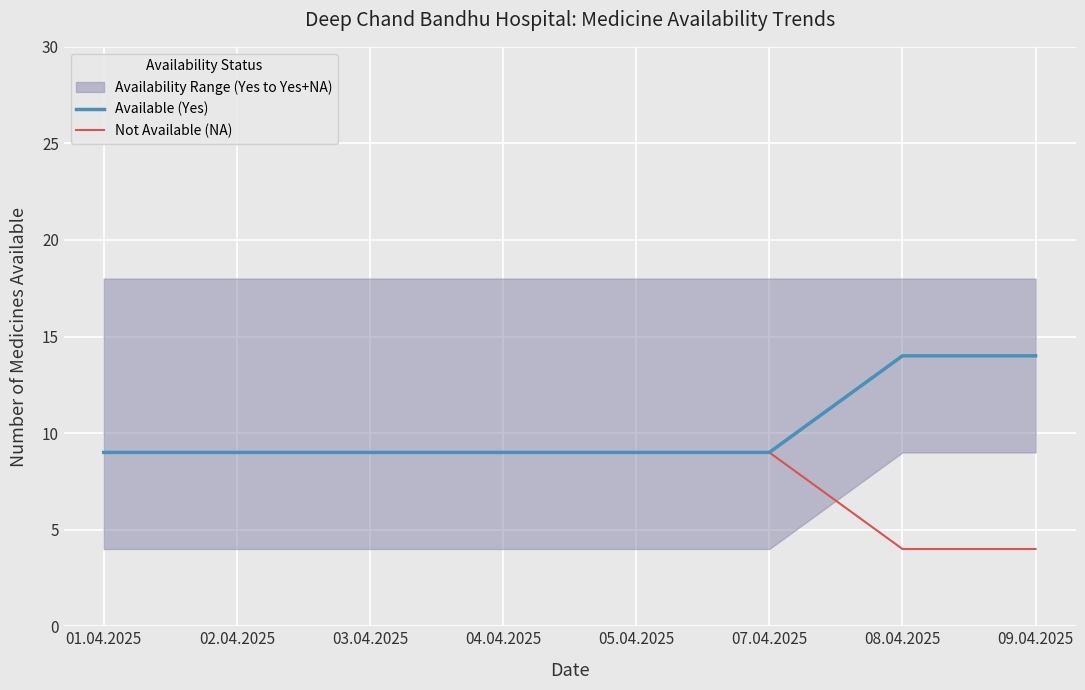

True or false: Available (Yes) and Not Available (NA) cross at least once.

False